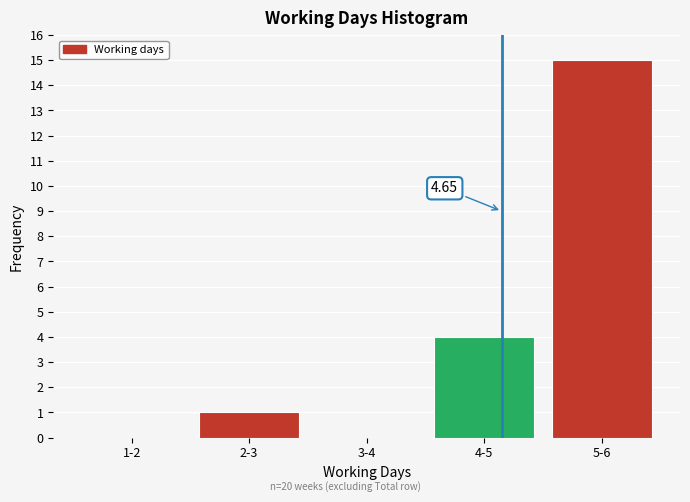

Between 5-6 and 2-3, which is larger?

5-6